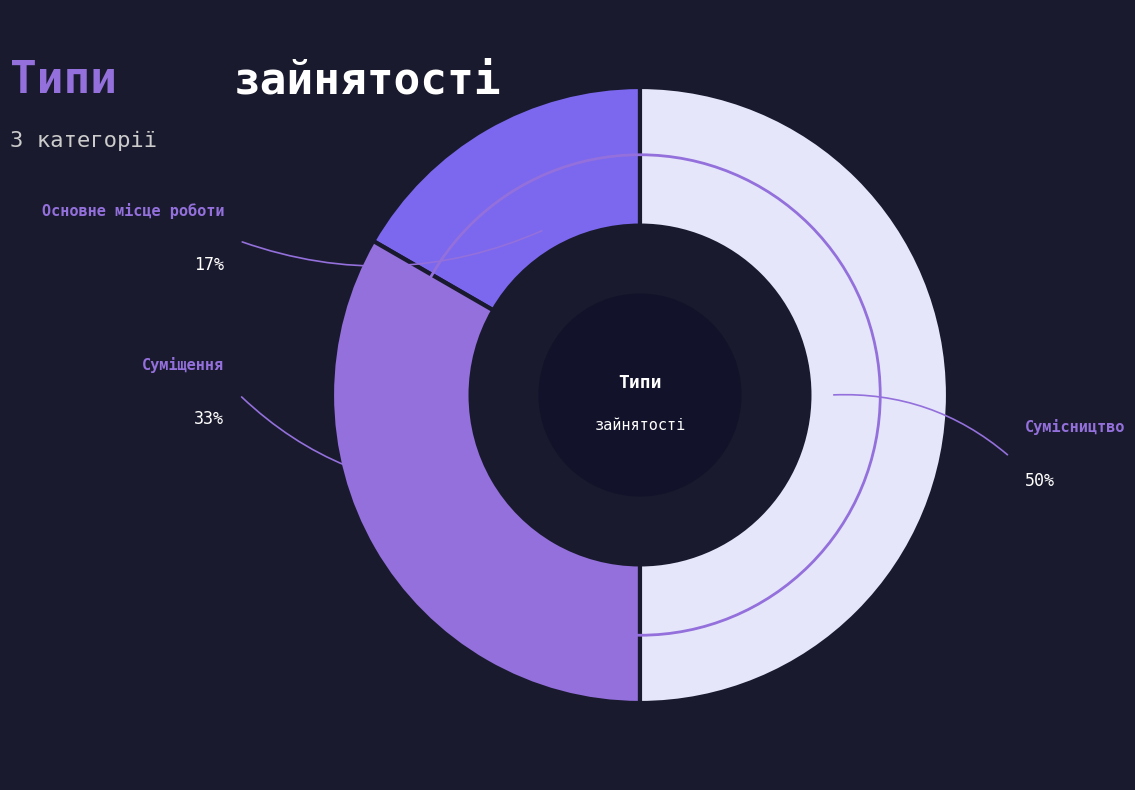

Combined, do Суміщення and Сумісництво account for over 50%?

Yes